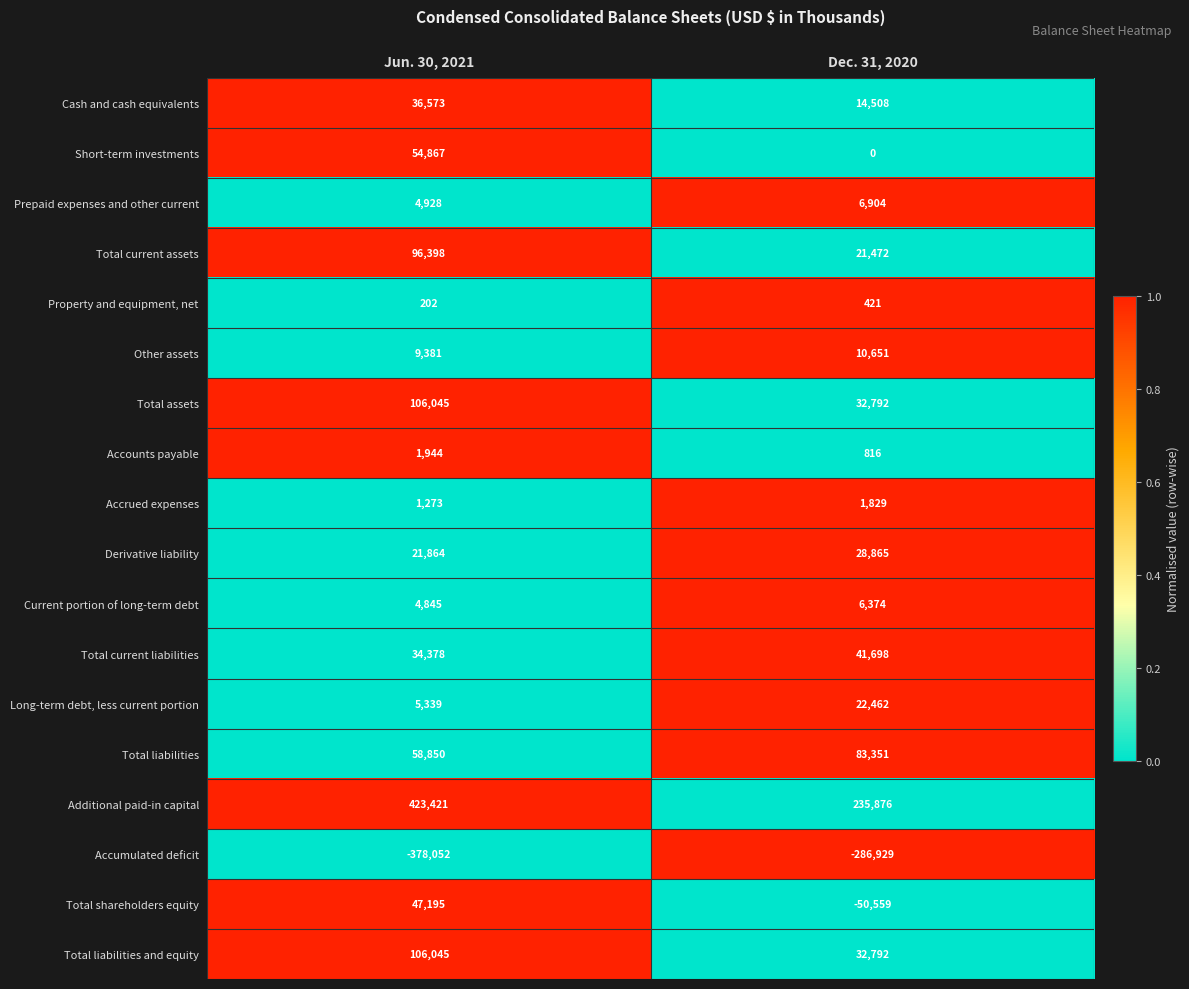

At which category is the sum across all series the highest?

Jun. 30, 2021